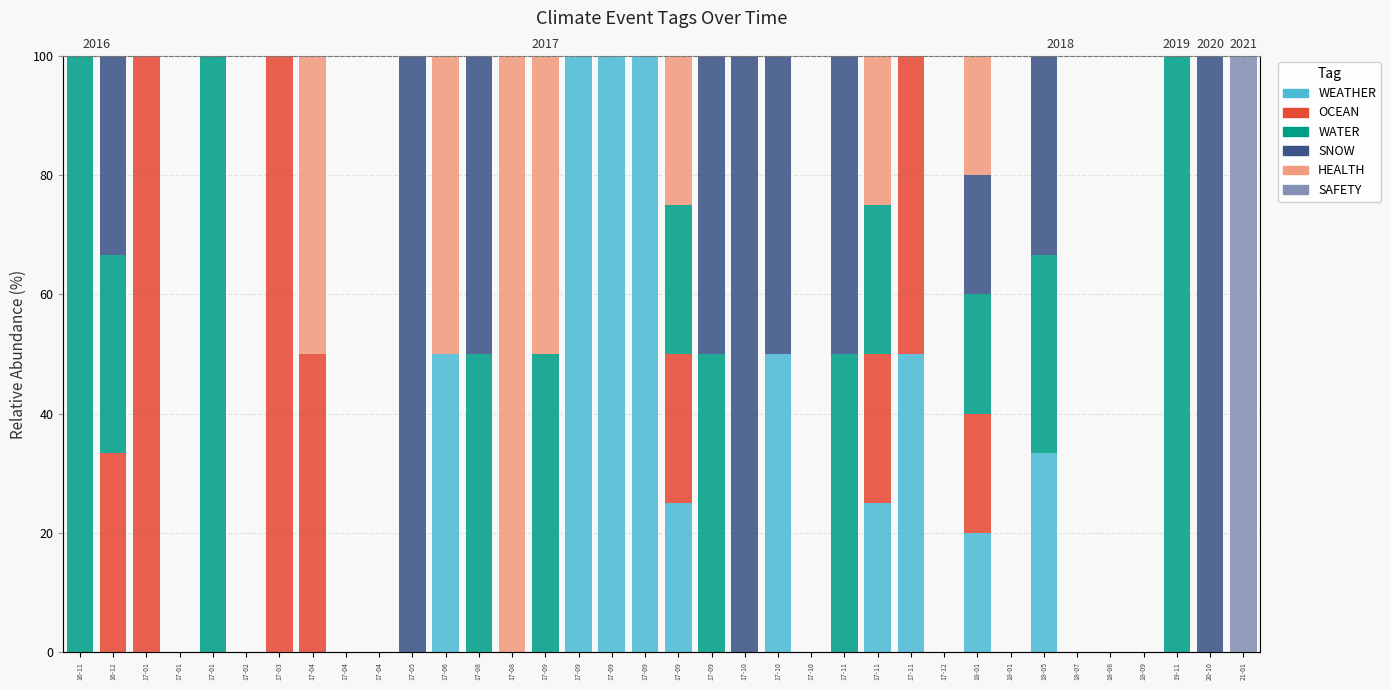

List the labels in order of WEATHER value, largest first.

17-09, 17-09, 17-09, 17-06, 17-10, 17-11, 18-05, 17-09, 17-11, 18-01, 16-11, 16-12, 17-01, 17-01, 17-01, 17-02, 17-03, 17-04, 17-04, 17-04, 17-05, 17-08, 17-08, 17-09, 17-09, 17-10, 17-10, 17-11, 17-12, 18-01, 18-07, 18-08, 18-09, 19-11, 20-10, 21-01